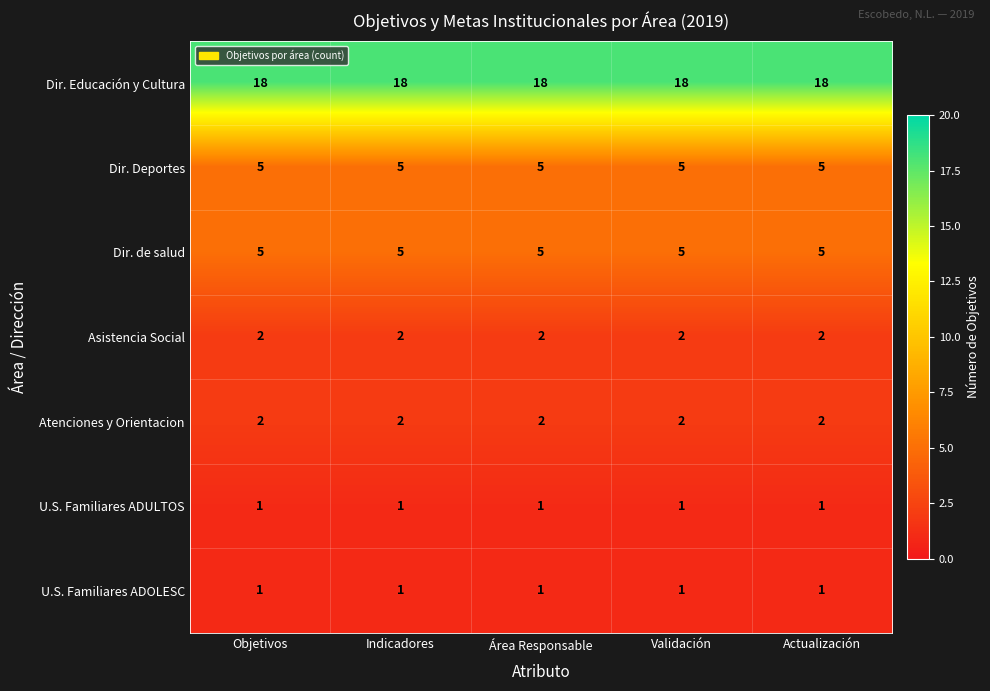

At how many categories does at least one series exceed 9?

5